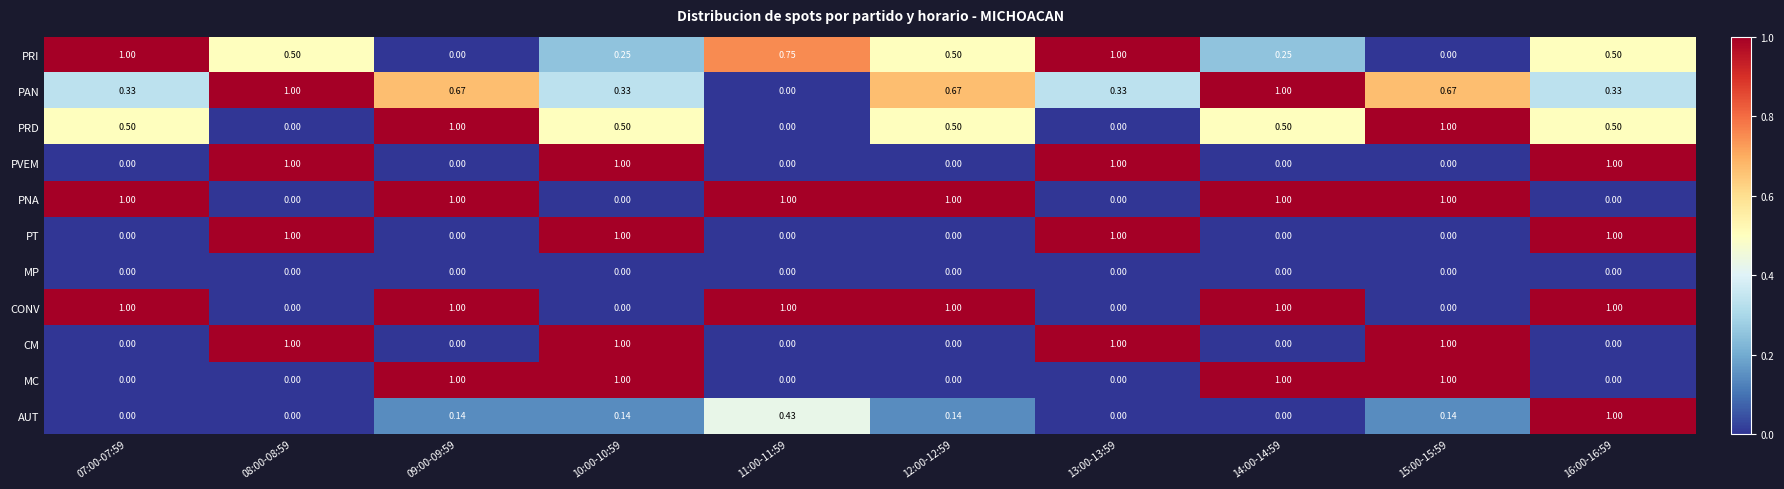

Count the number of data series in this chart.

11